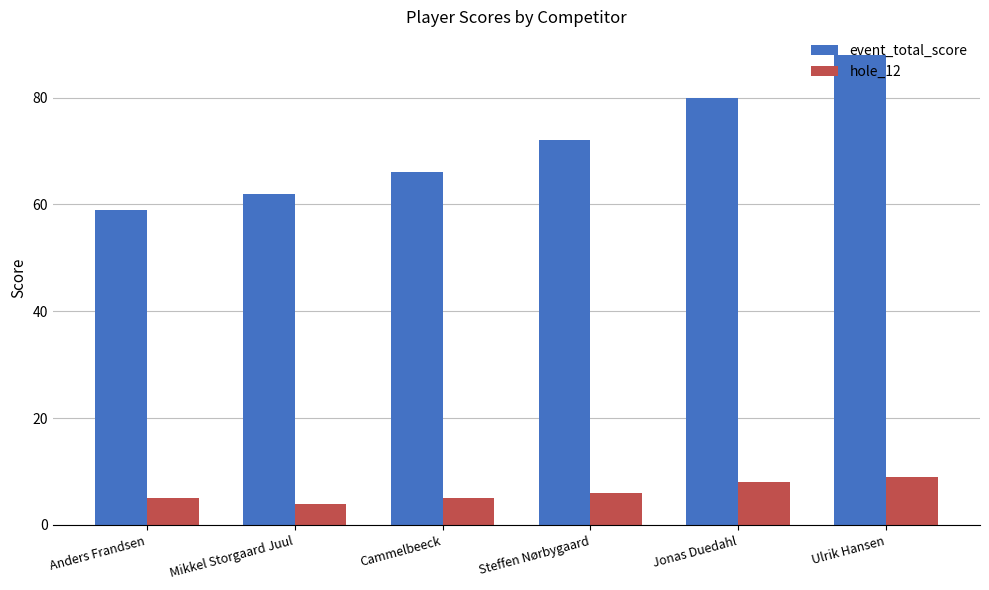

Reading right to left, list all the values displayed in this chart.

event_total_score: 88	80	72	66	62	59
hole_12: 9	8	6	5	4	5